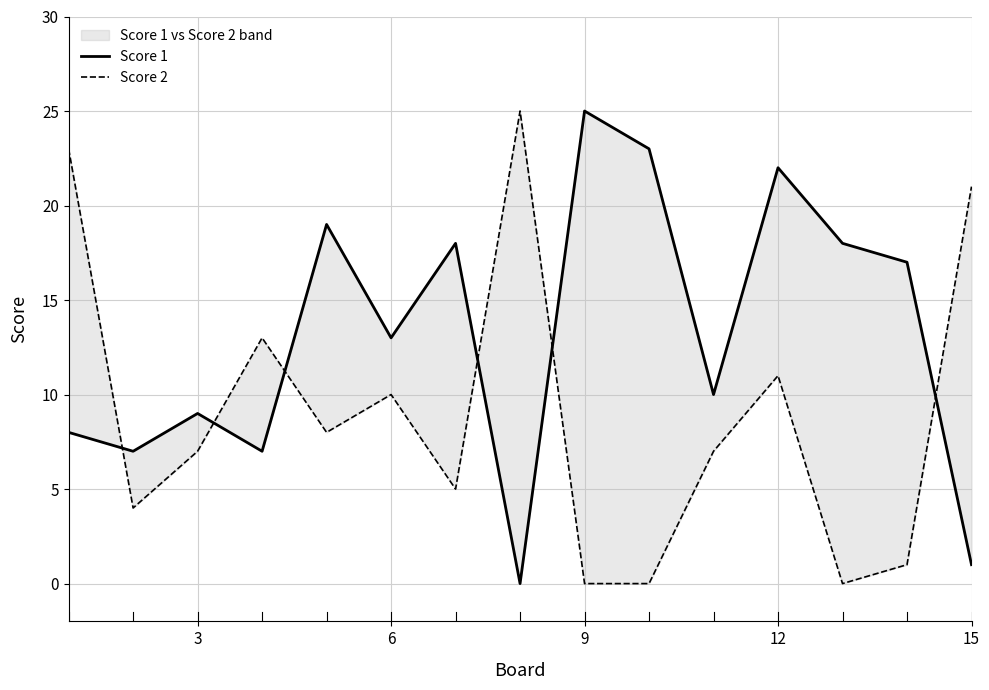

Is it true that Score 1 equals 39 at 9?

False